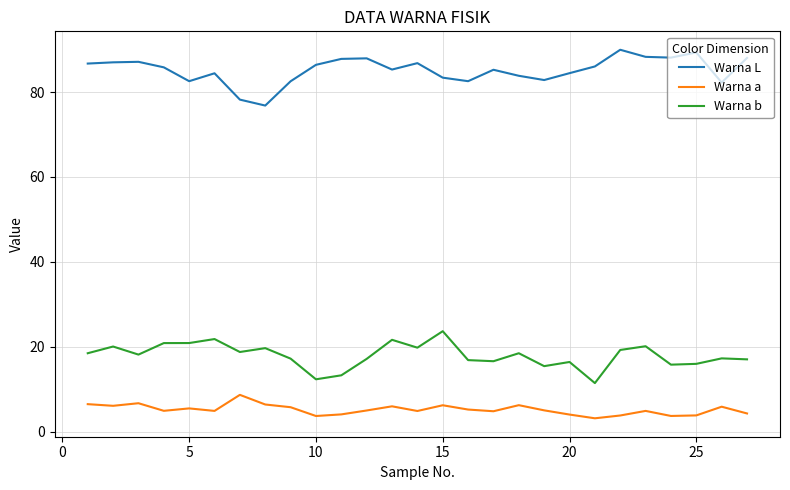

Which series has the largest total across all categories?

Warna L